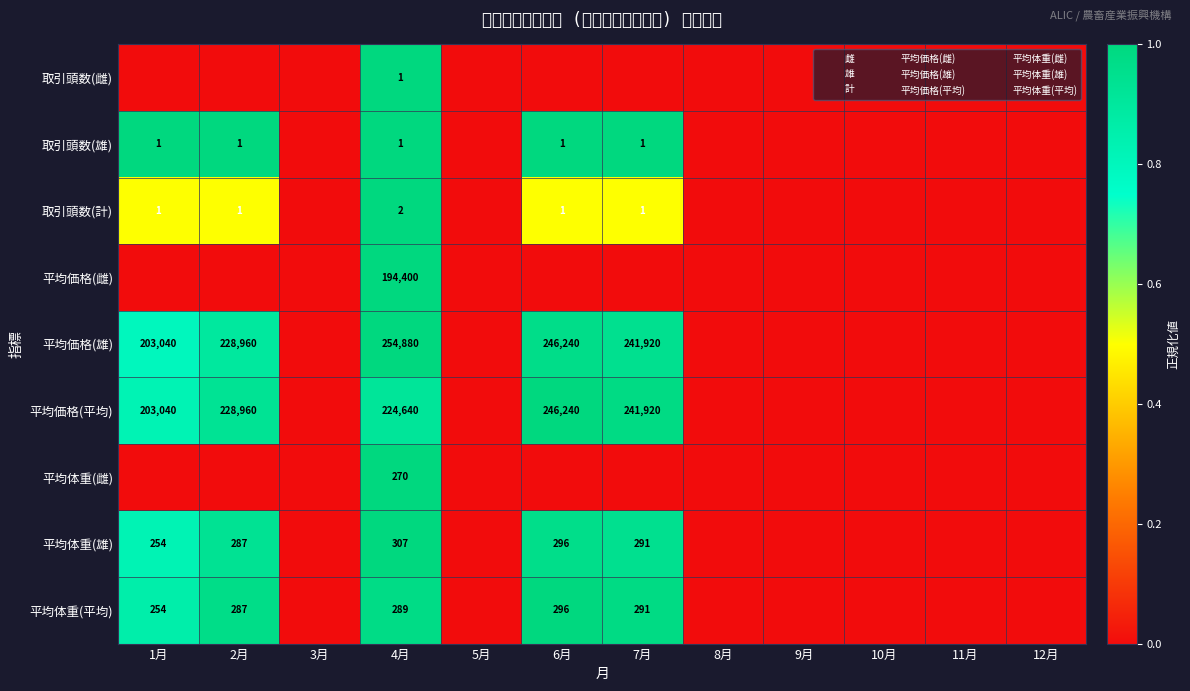

Where is 平均価格(雄) nearest to the value 0?

3月